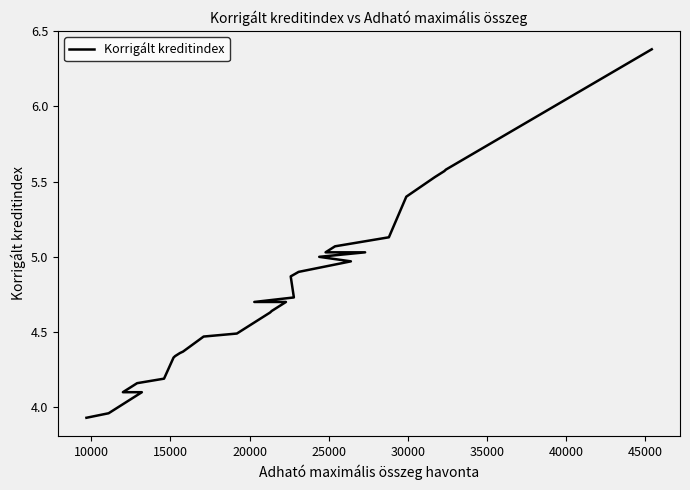

Count the number of values greater than 4.

28